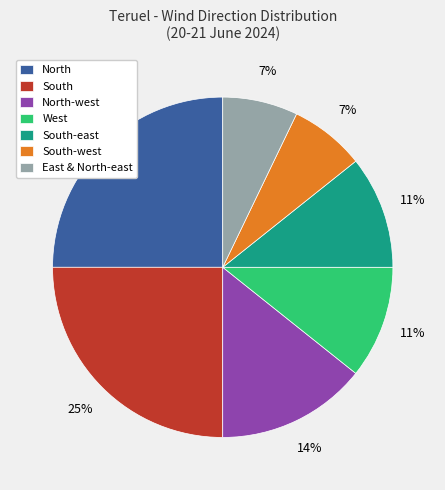

To the nearest percent, what is the difference between the North and South-west slice percentages?

18%